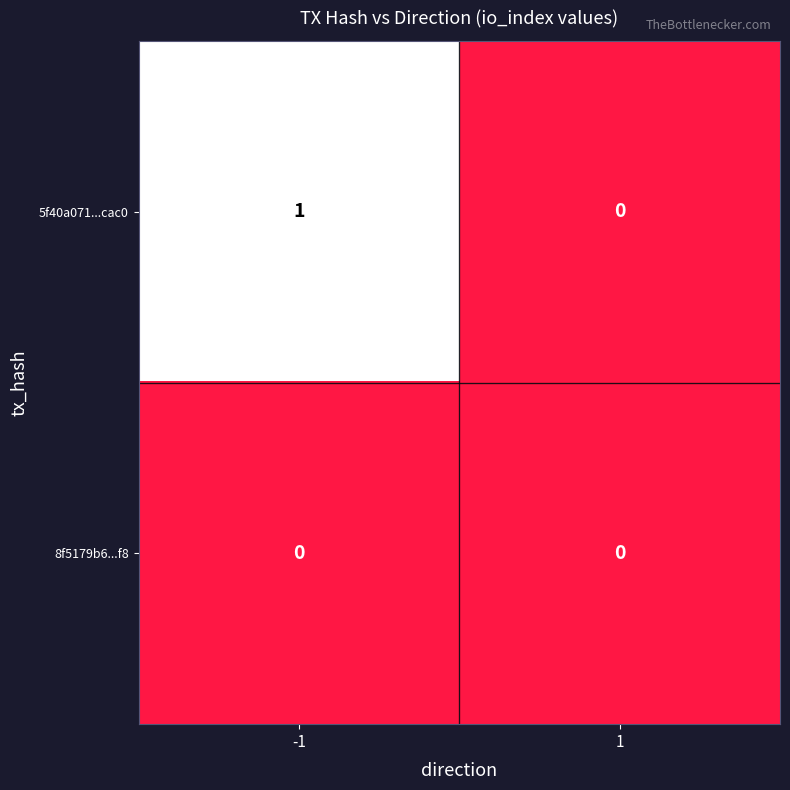

Rank the series by their average value, from highest to lowest.

5f40a071...cac0, 8f5179b6...f8